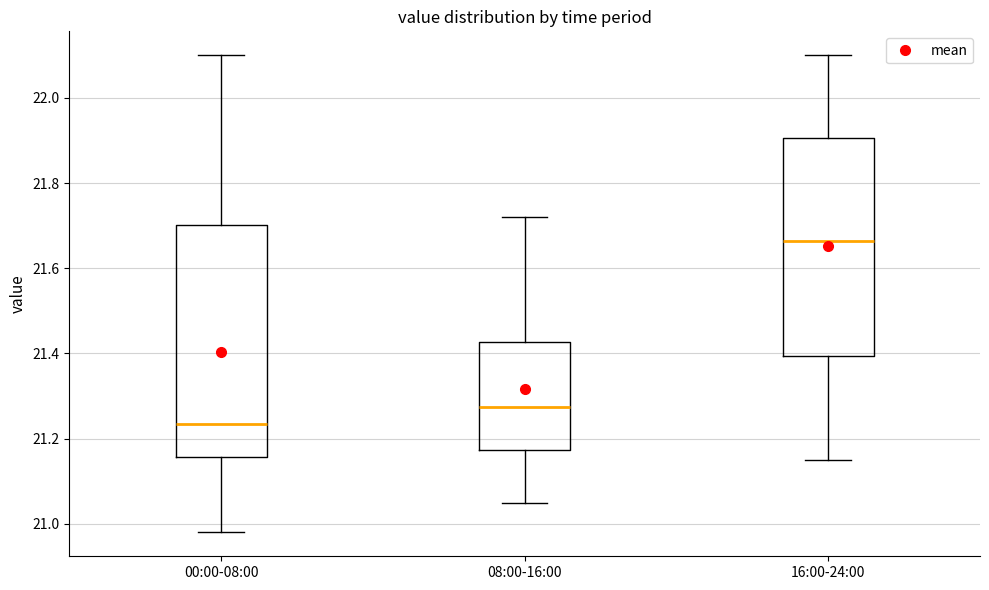

Reading left to right, transcribe this box plot: for each box, give where its median line is, the range the box spans, and where its two whiskers end, as read against the y-axis. The values are not printed on the chart, so give them approximately, as read against the axis.

00:00-08:00: median 21.24, box 21.16 to 21.70, whiskers 20.98 to 22.10
08:00-16:00: median 21.28, box 21.18 to 21.42, whiskers 21.06 to 21.72
16:00-24:00: median 21.66, box 21.40 to 21.90, whiskers 21.16 to 22.10